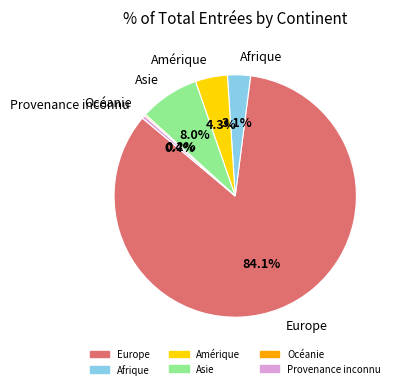

Which slice represents more than half of the pie?

Europe